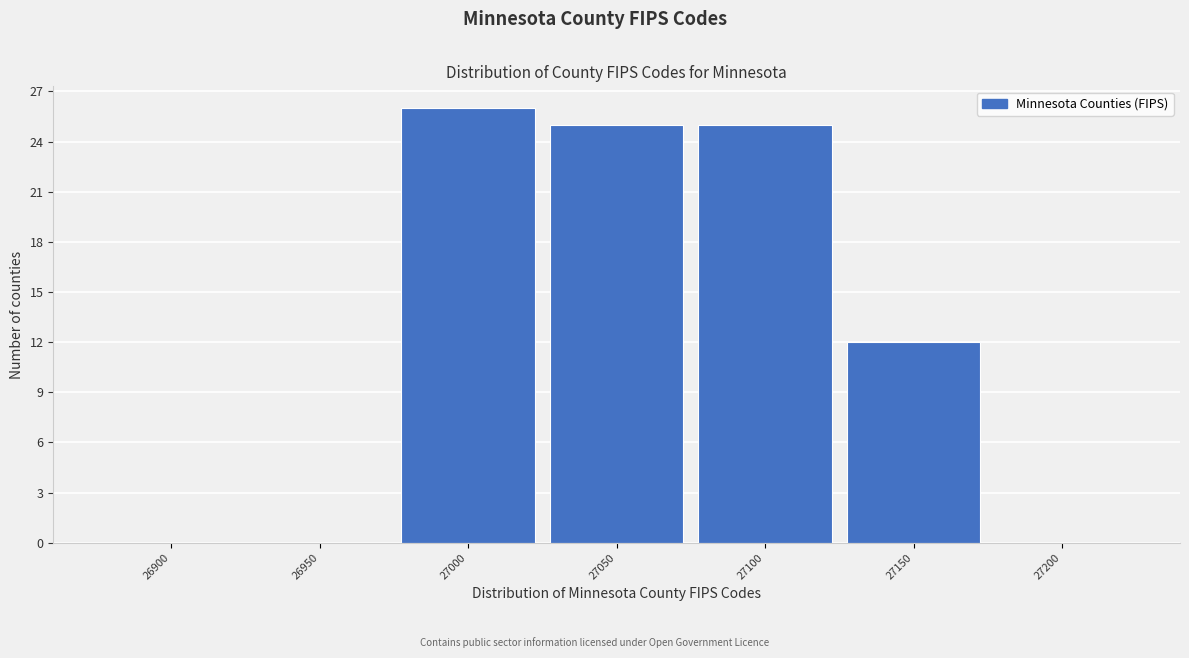

Reading right to left, extract all data points from this chart.

27200=0	27150=12	27100=25	27050=25	27000=26	26950=0	26900=0